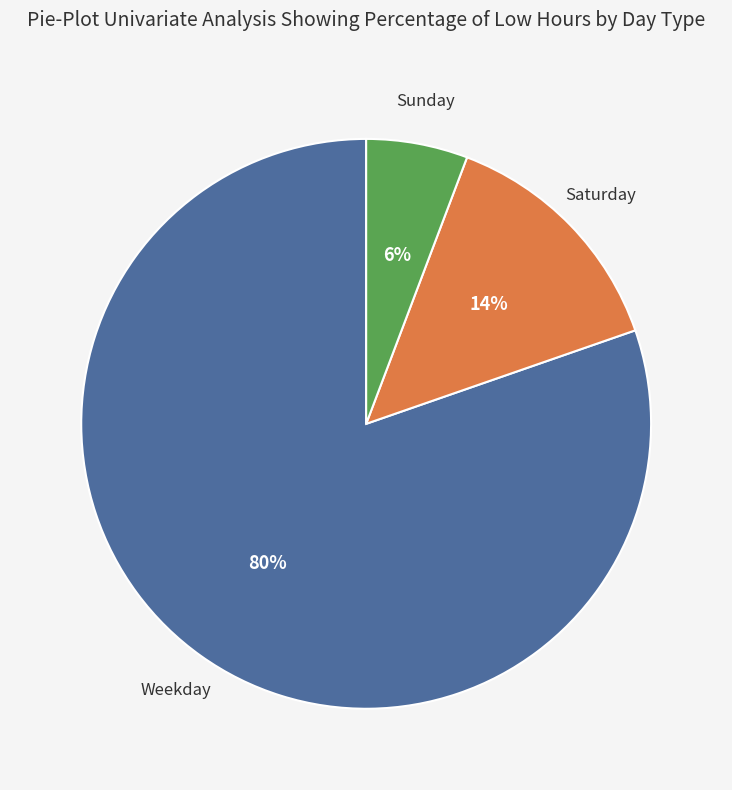

To the nearest percent, what is the average slice percentage?

33%